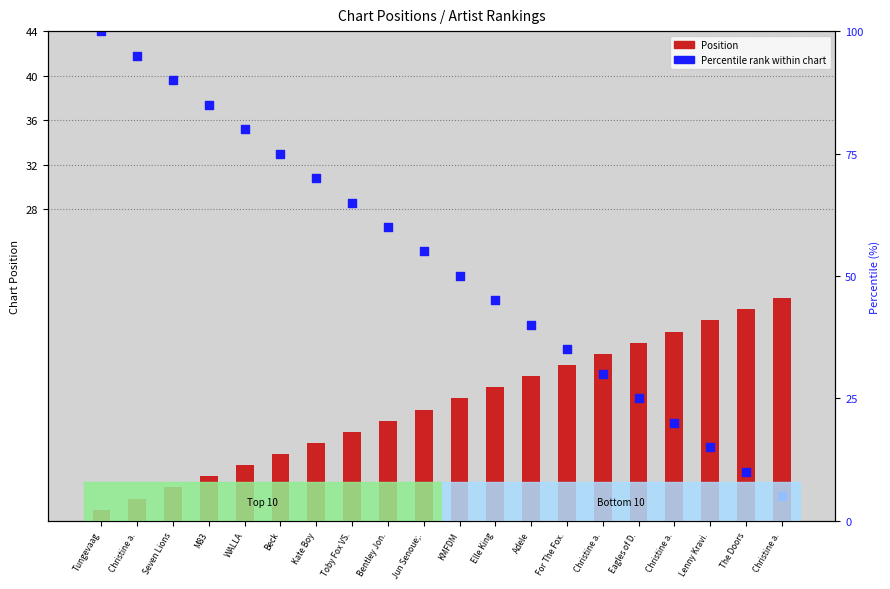

Which series contains the highest Y value?

Percentile rank within chart